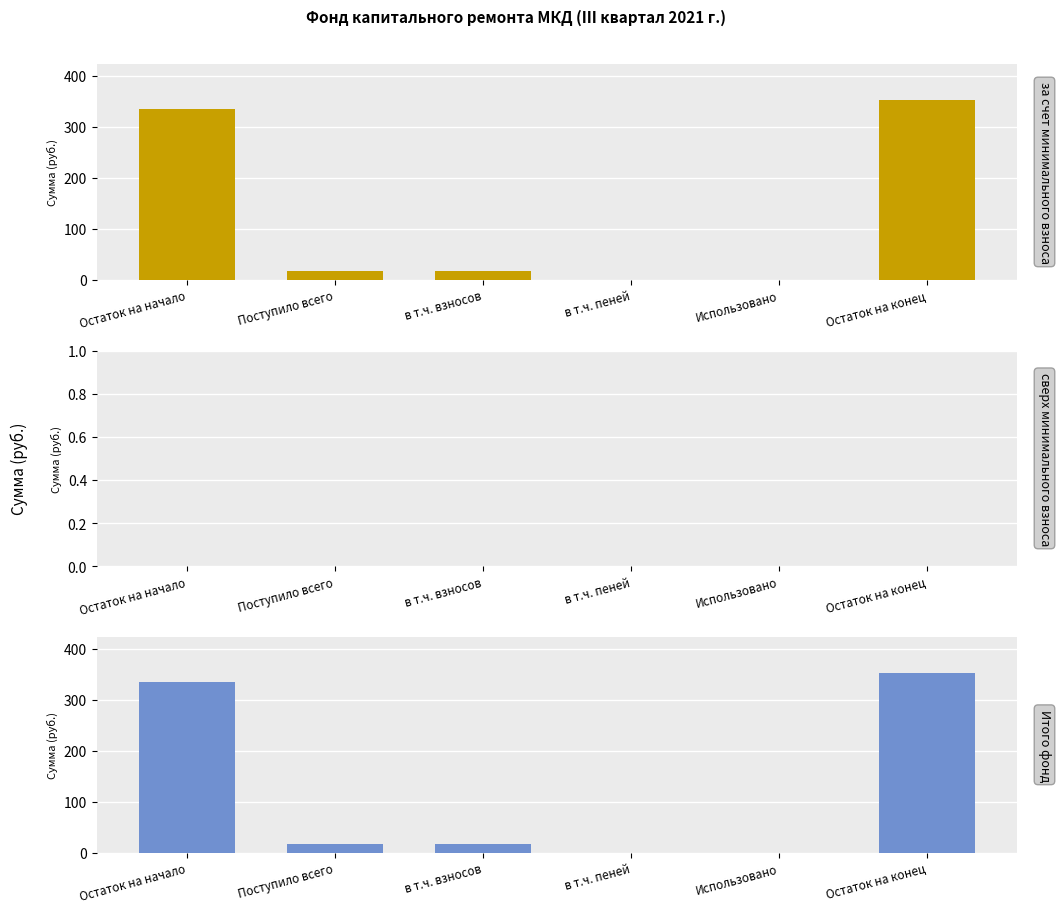

Are the bars grouped side by side (vs. stacked)?

Yes